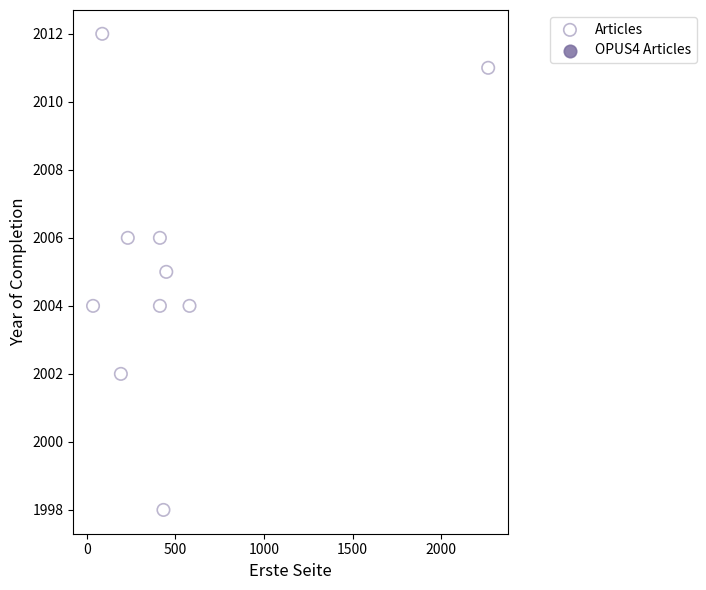

What is the average Y value?

2005